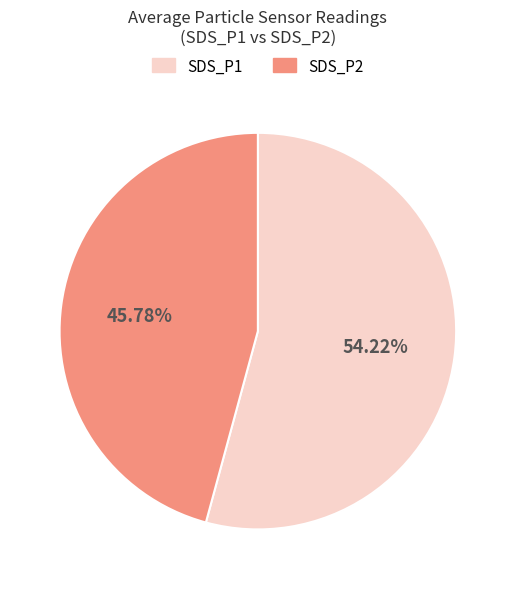

Which has a higher value, SDS_P2 or SDS_P1?

SDS_P1